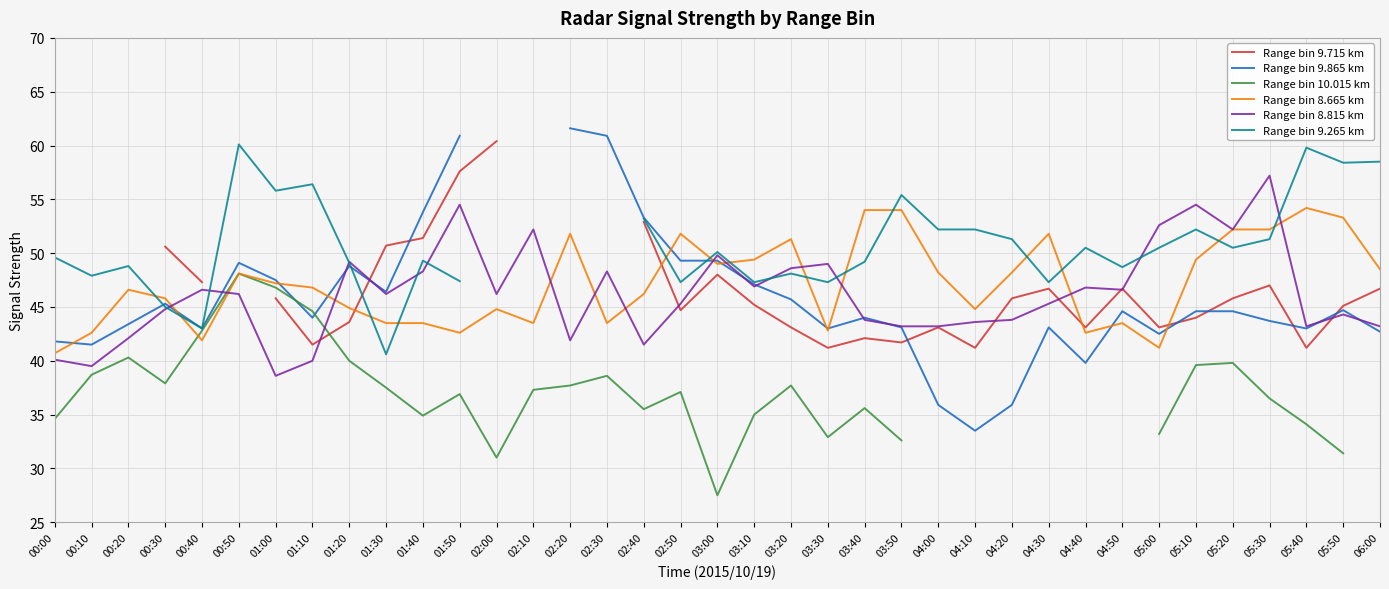

Which series has the largest total across all categories?

Range bin 8.665 km